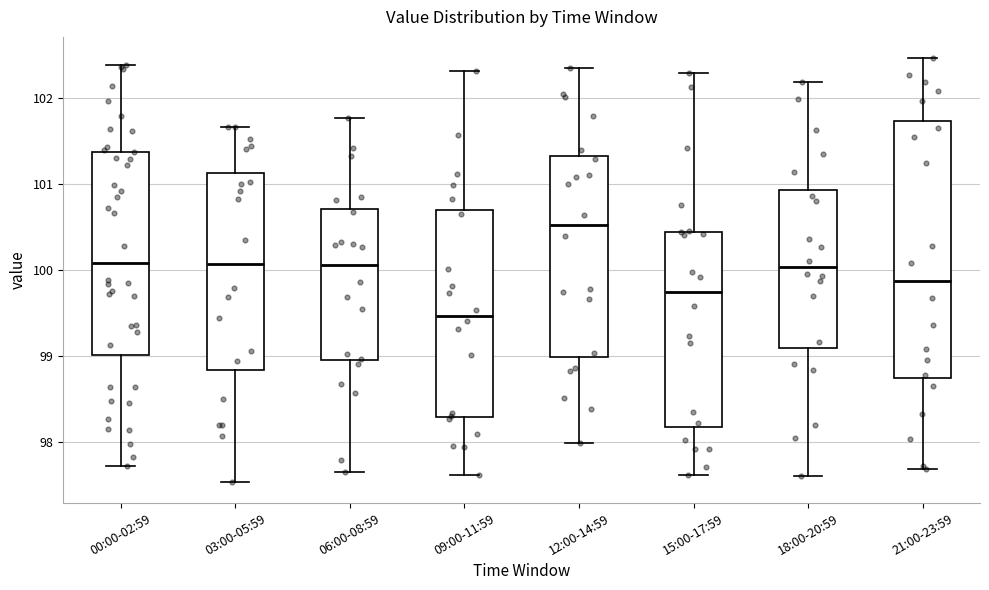

Which box has the lowest median line?

09:00-11:59